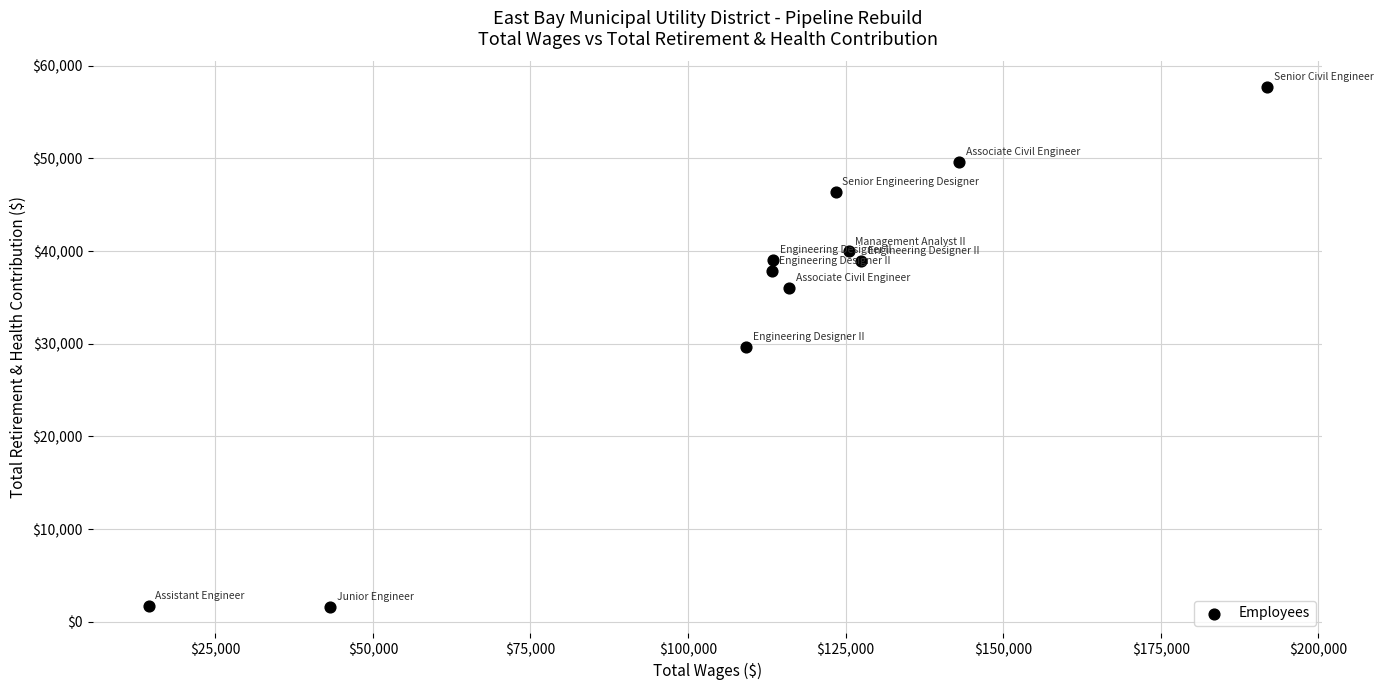

What is the range of Y values (max minus min)?

56072